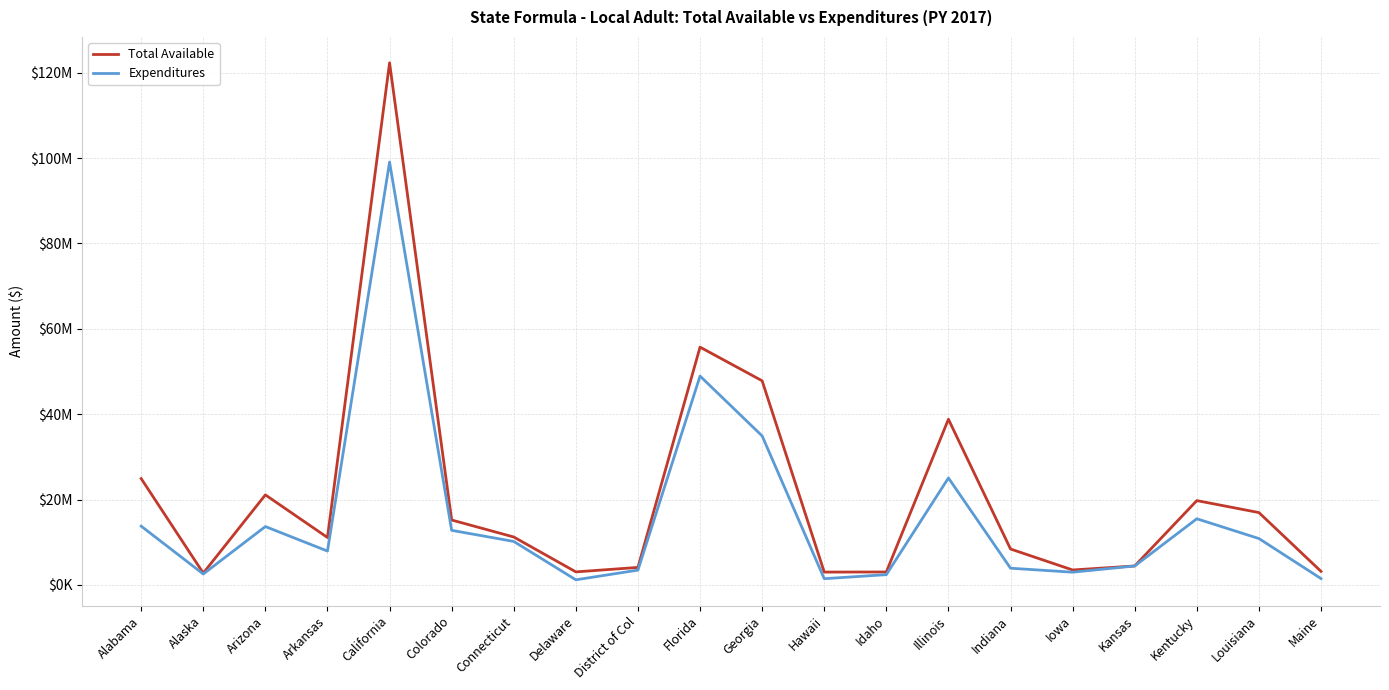

Rank the series at Louisiana from highest to lowest value.

Total Available, Expenditures